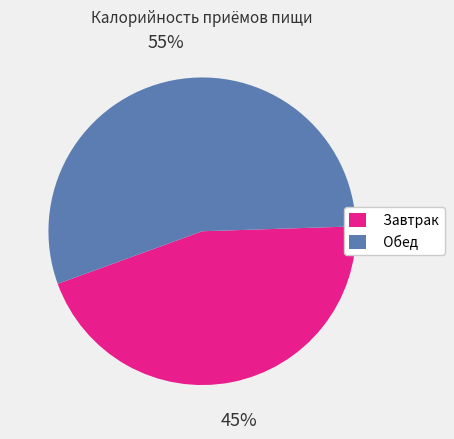

What is the ratio of the value at Обед to the value at Завтрак?

1.2